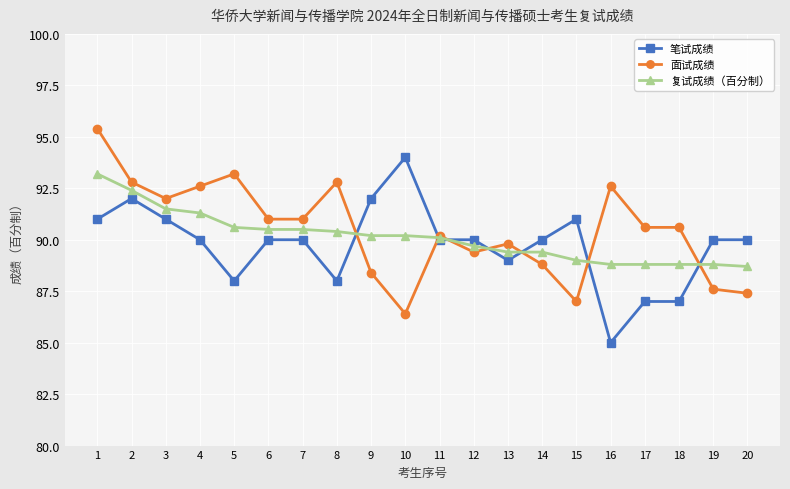

Count the number of categories in the chart.

20